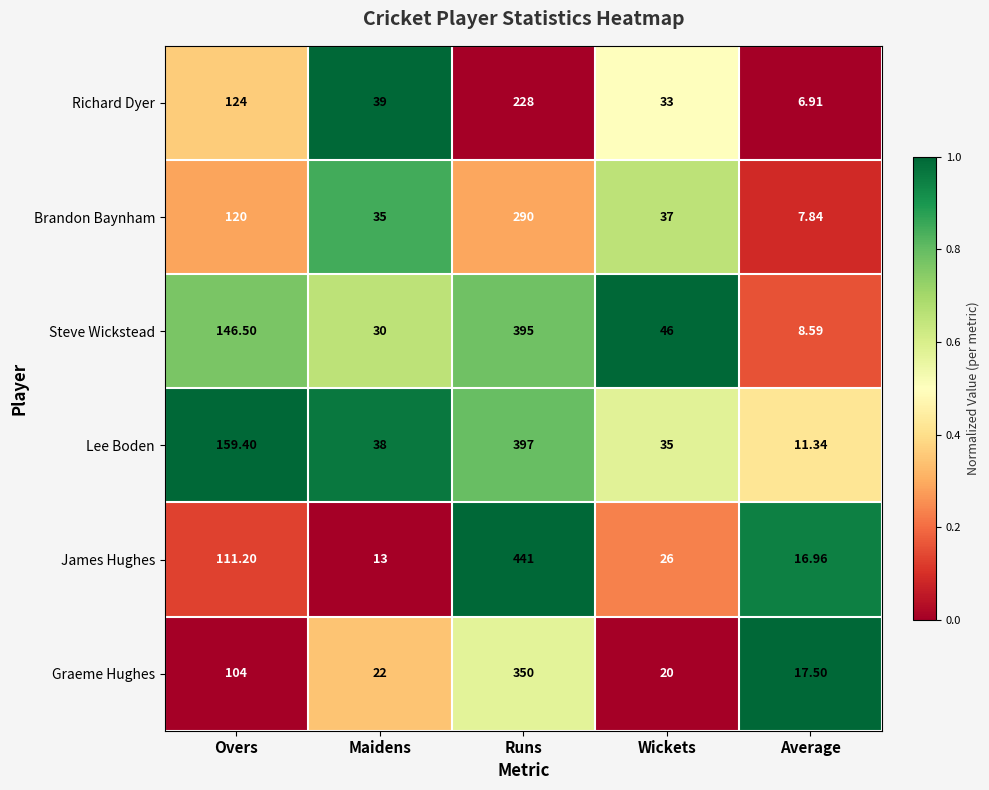

Which series has the largest total across all categories?

Lee Boden